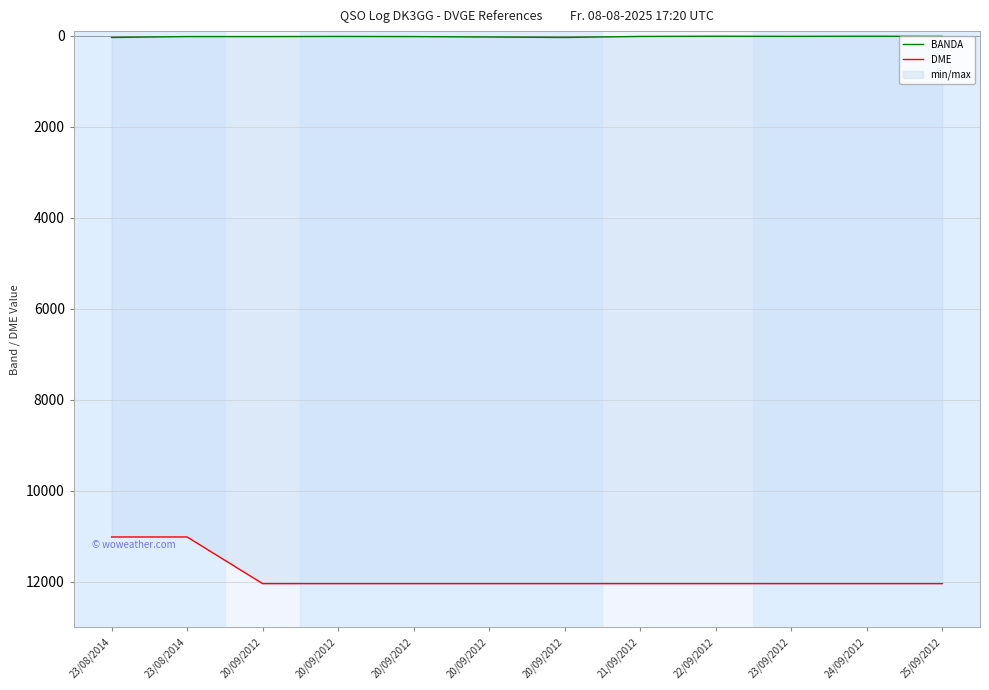

Does the chart display data point markers on the line(s)?

No